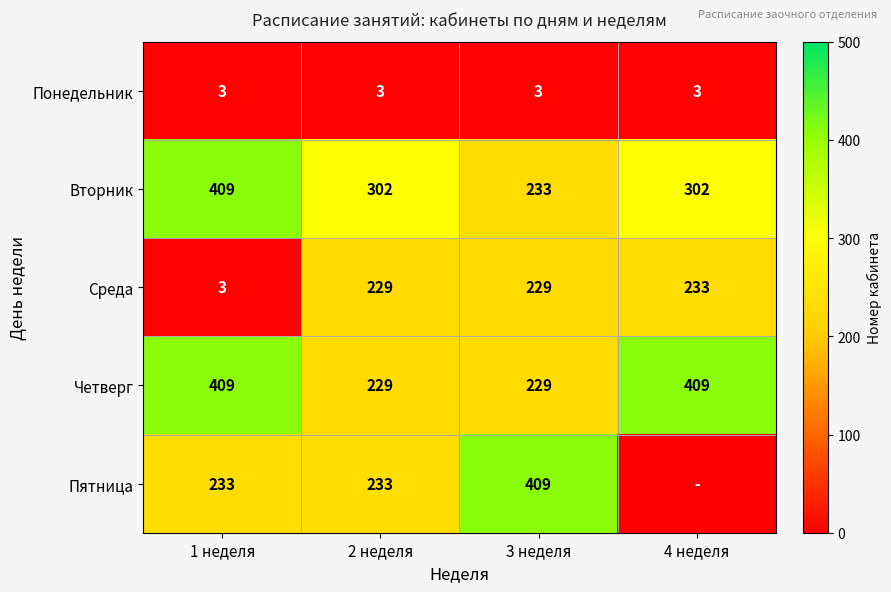

What is the total value across all series at 3 неделя?

1103